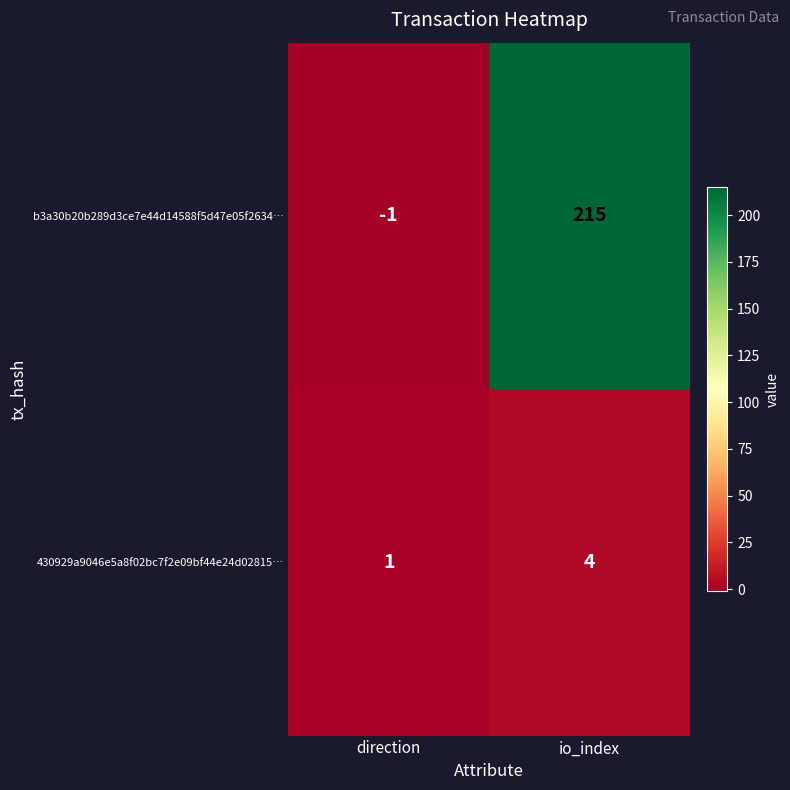

What is the sum of the b3a30b20b289d3ce7e44d14588f5d47e05f2634… values at direction and io_index?

214